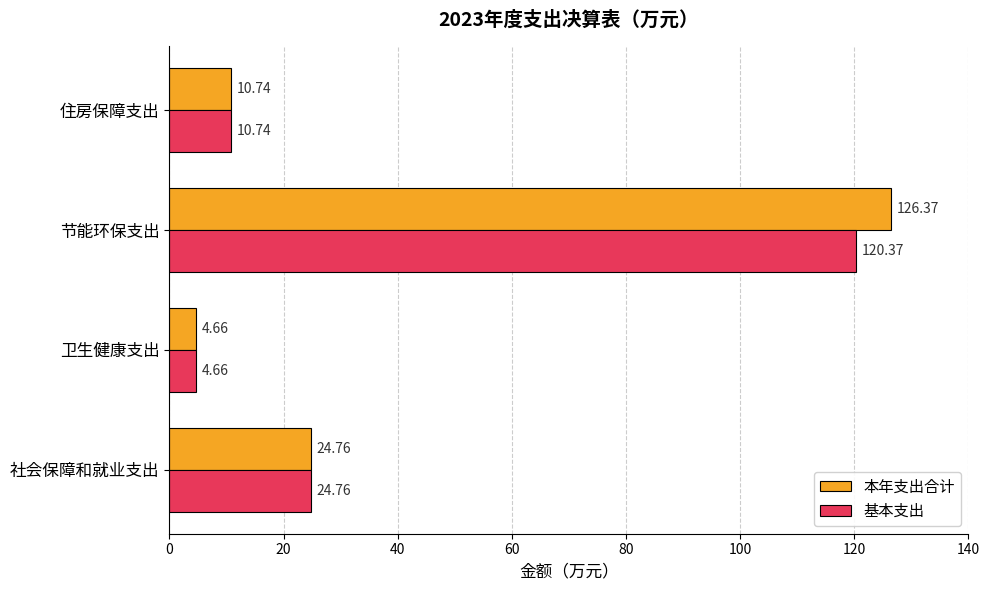

At which label does 本年支出合计 reach its peak?

节能环保支出